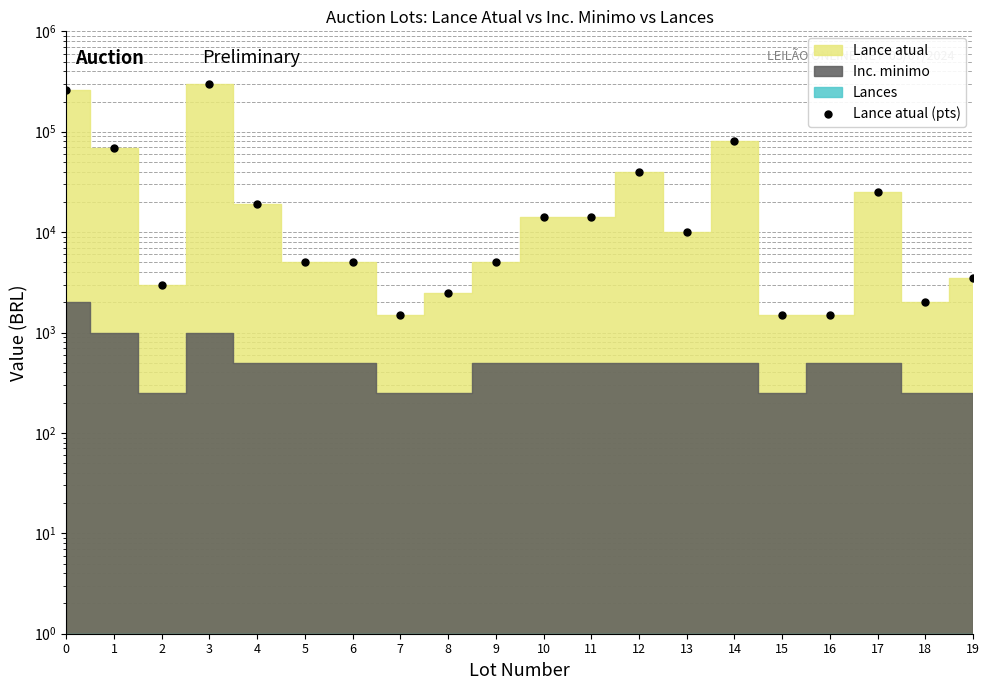

Between 12 and 19, which is larger?

12